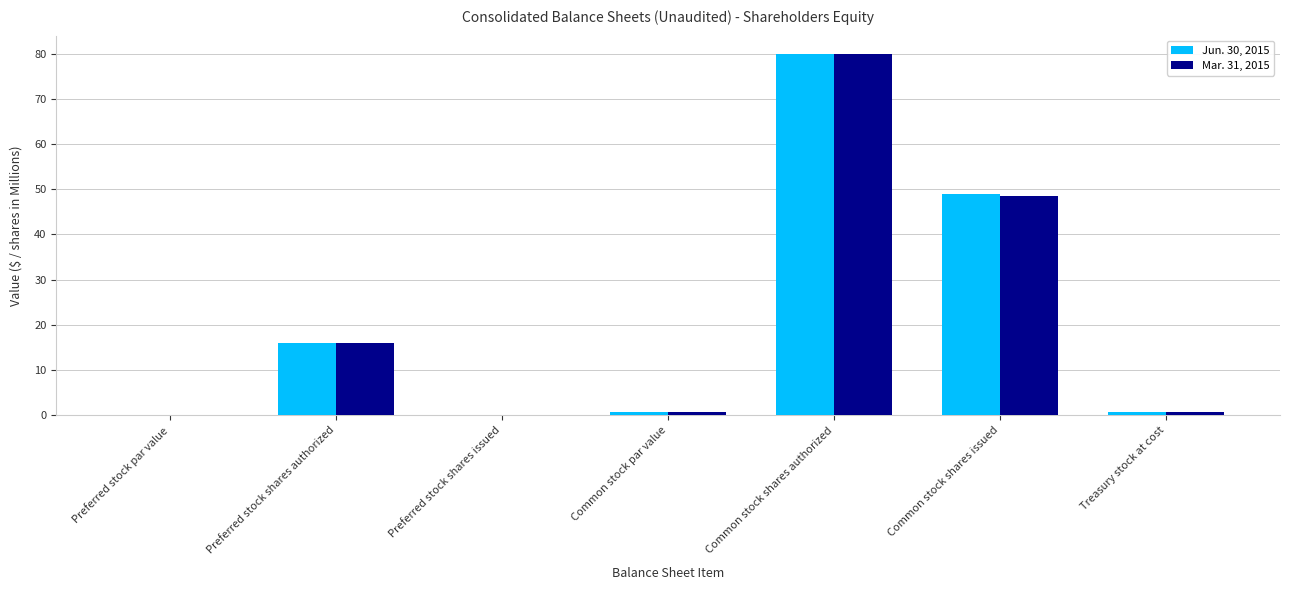

Which category has the highest value in the Mar. 31, 2015 series?

Common stock shares authorized